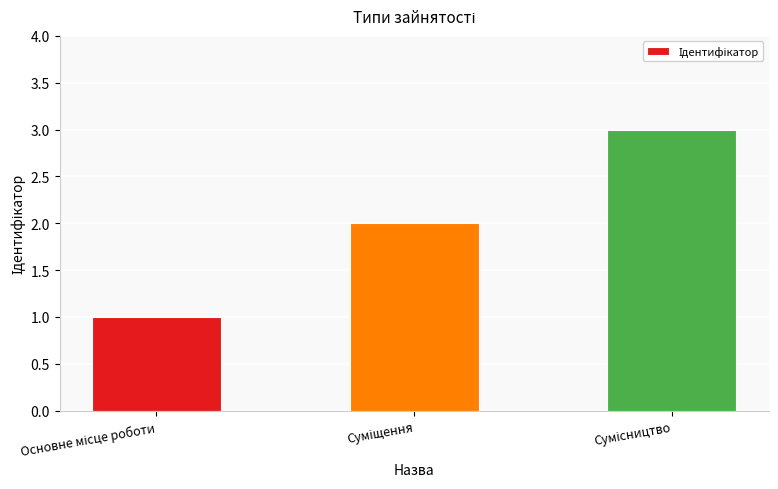

What is the sum of all values?

6